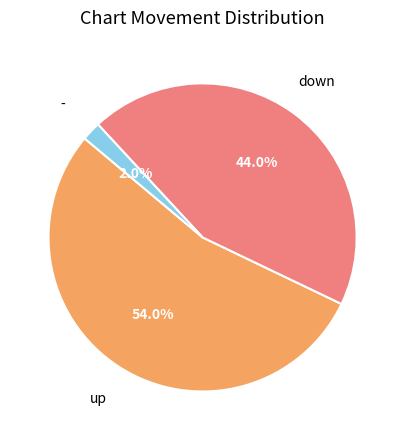

How many segments does this pie chart have?

3